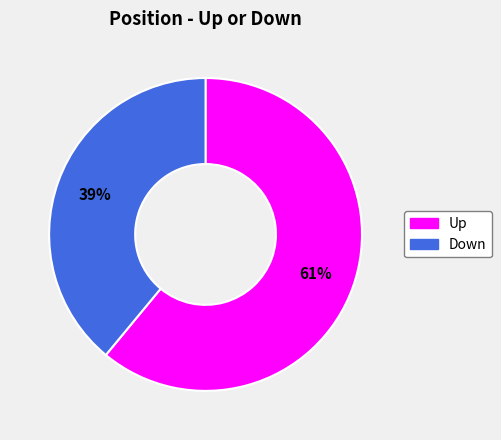

To the nearest percent, what is the difference between the largest and smallest slice percentages?

22%